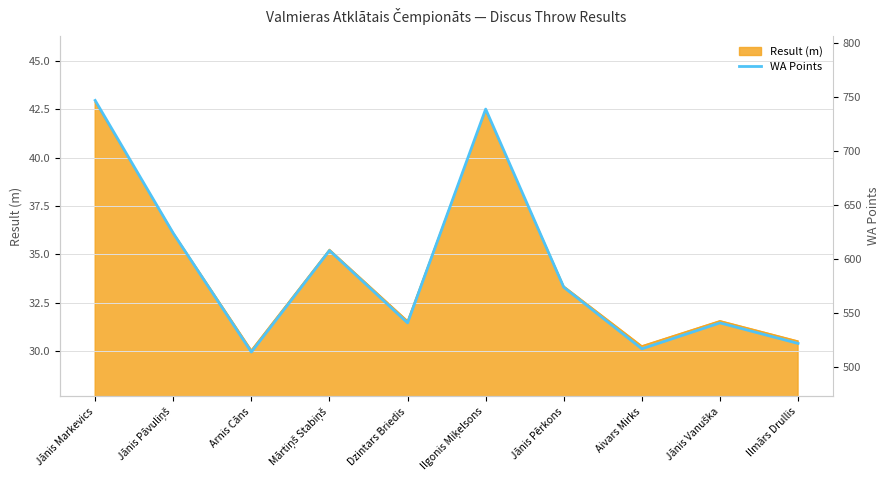

What value does the Result (m) series have at Jānis Pērkons?

33.4